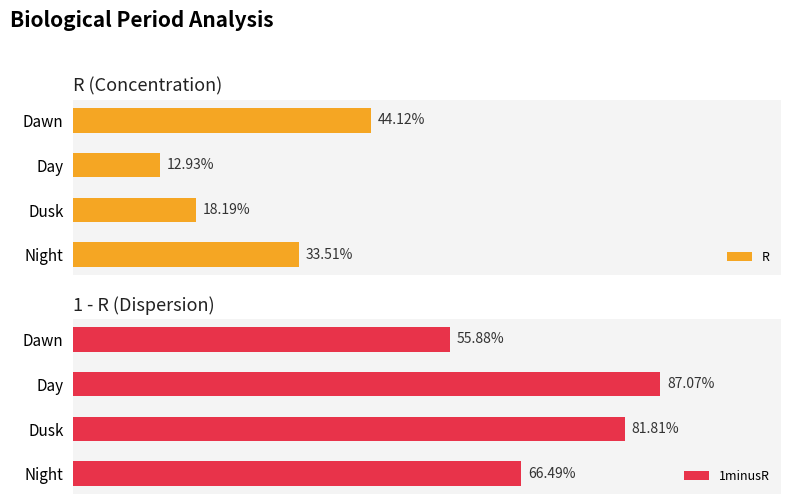

What value does the R series have at Dawn?

0.4